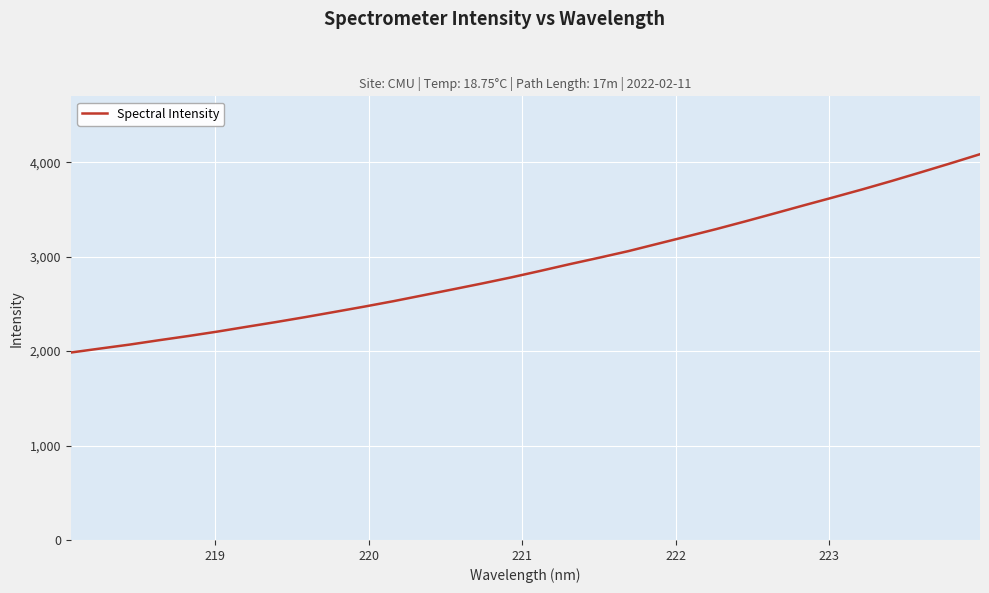

What is the minimum value shown in the chart?

1984.4